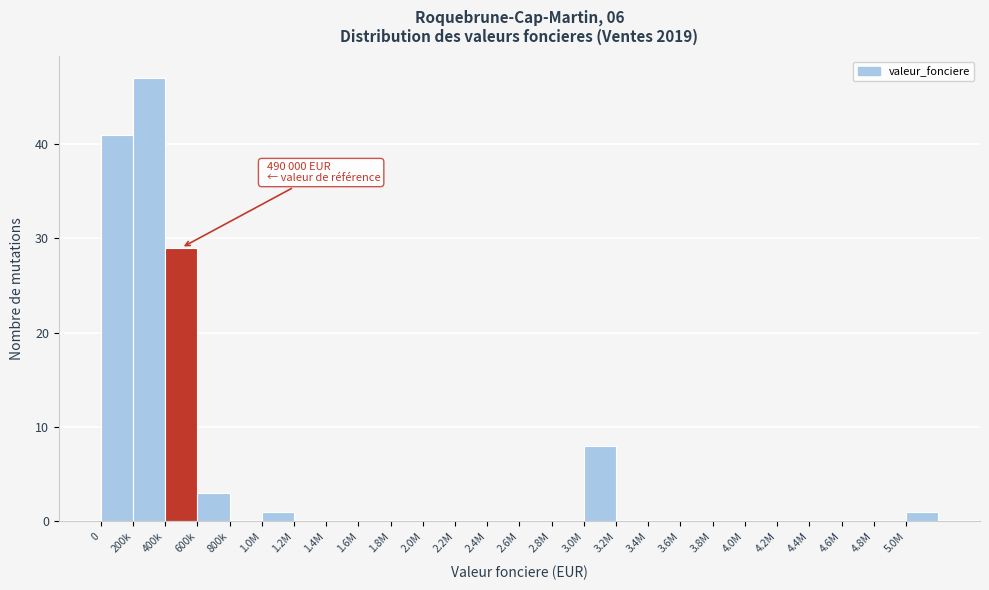

Reading left to right, extract all data points from this chart.

0=41	200k=47	400k=29	600k=3	800k=0	1.0M=1	1.2M=0	1.4M=0	1.6M=0	1.8M=0	2.0M=0	2.2M=0	2.4M=0	2.6M=0	2.8M=0	3.0M=8	3.2M=0	3.4M=0	3.6M=0	3.8M=0	4.0M=0	4.2M=0	4.4M=0	4.6M=0	4.8M=0	5.0M=1